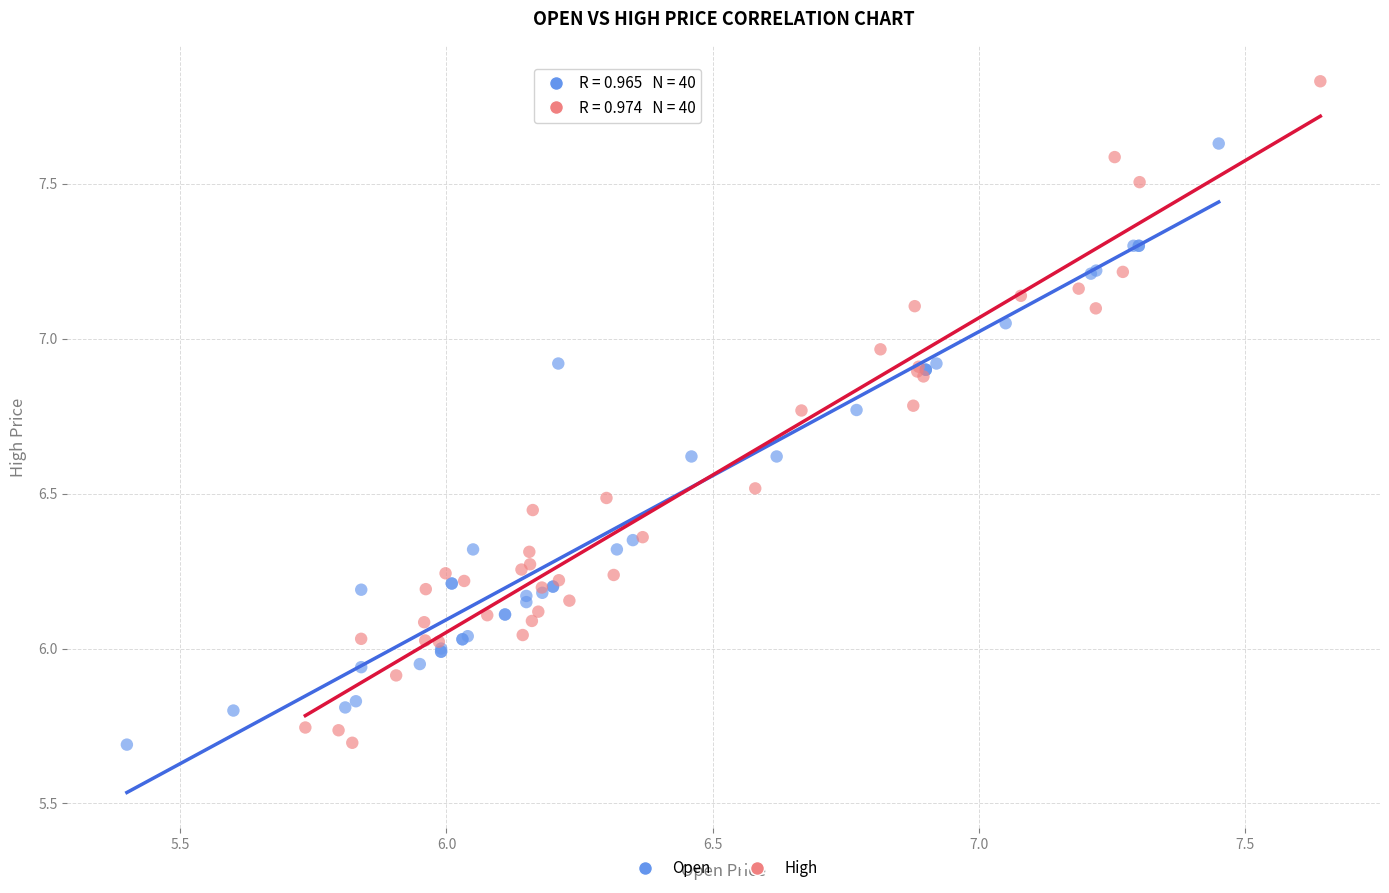

Which series has the widest spread of Y values?

High